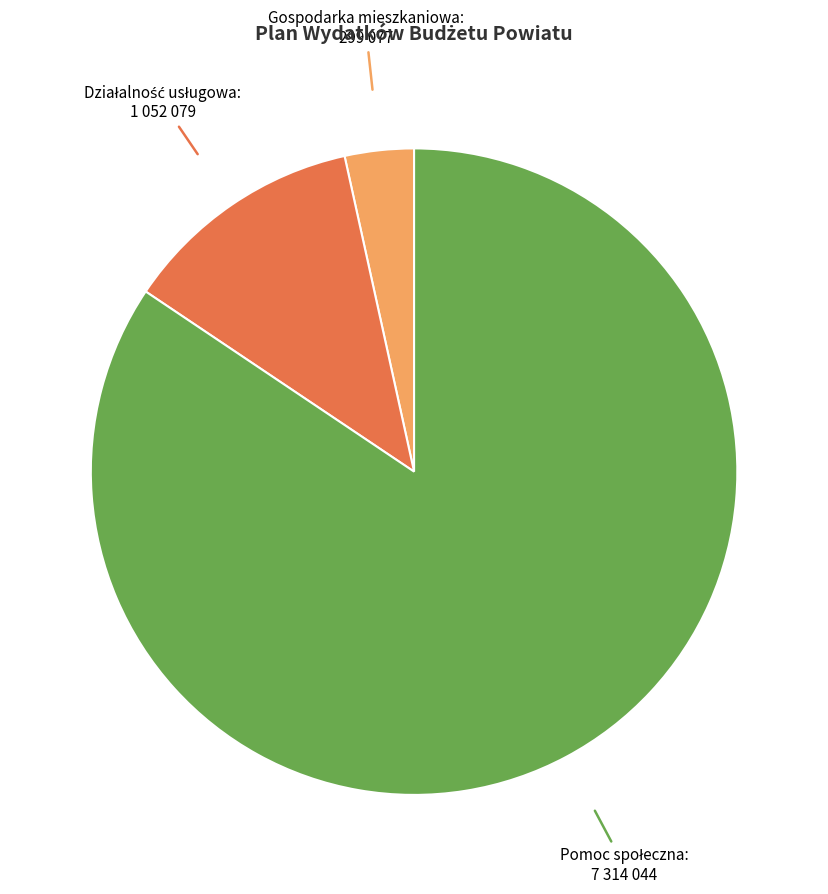

Which slice is the smallest?

Gospodarka mieszkaniowa